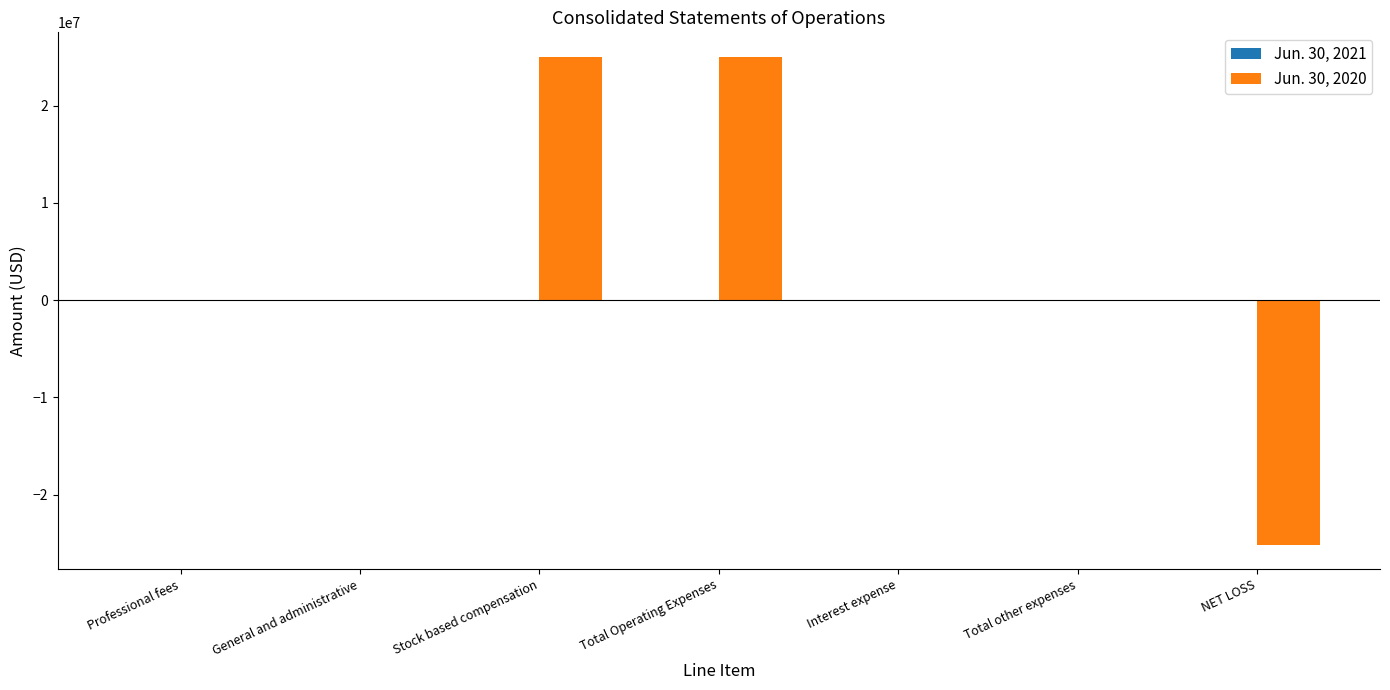

Which series has the largest total across all categories?

Jun. 30, 2020